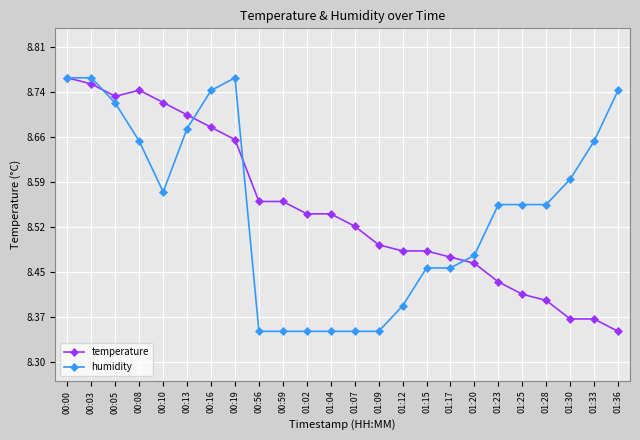

At how many categories does at least one series exceed 8?

24